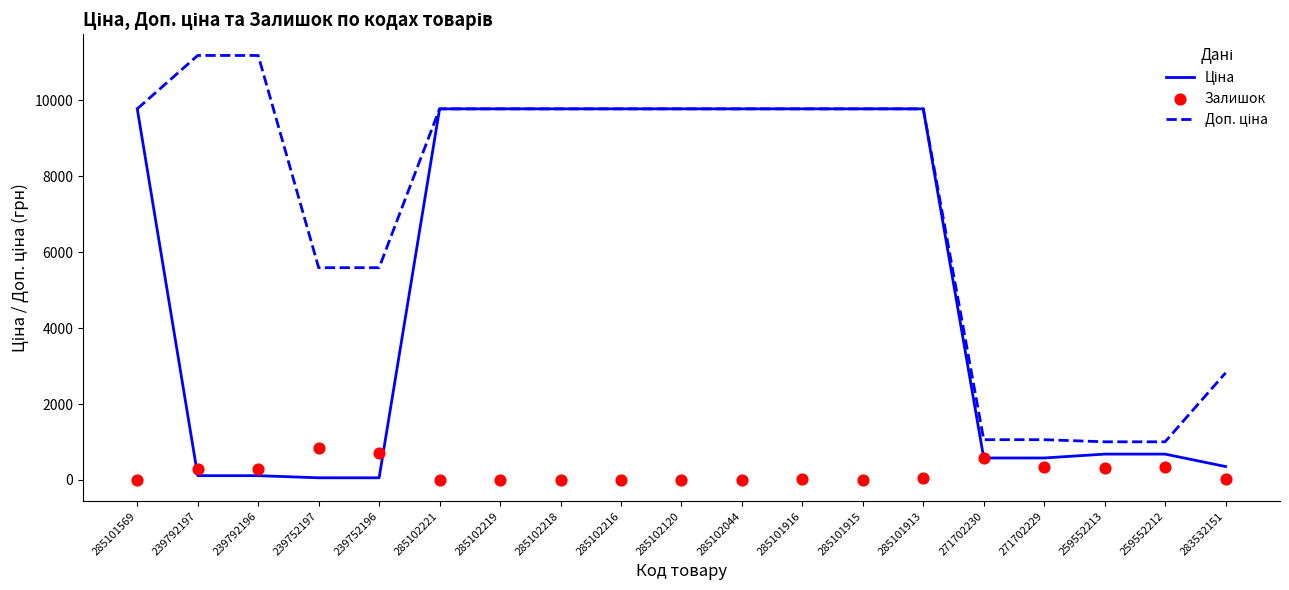

Which series reaches the minimum Y coordinate?

Залишок